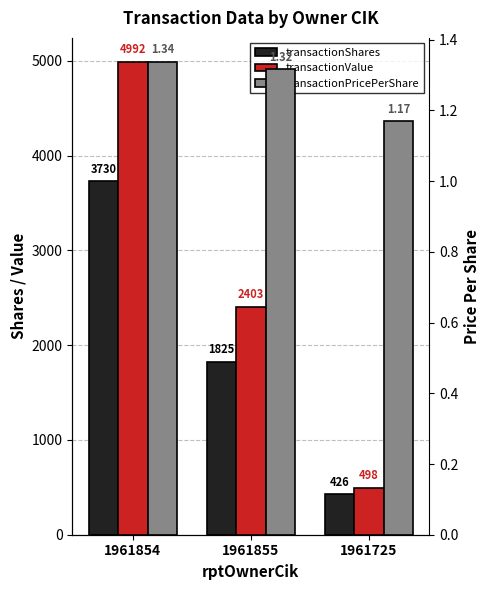

How many values in the transactionShares series are below 1825?

1